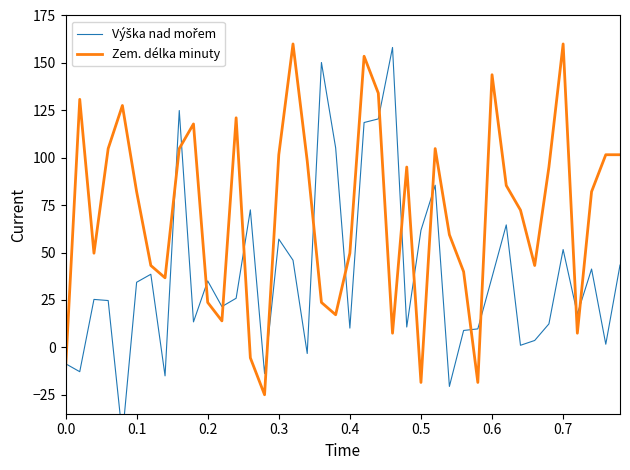

How many values in the Výška nad mořem series are below 25?

19